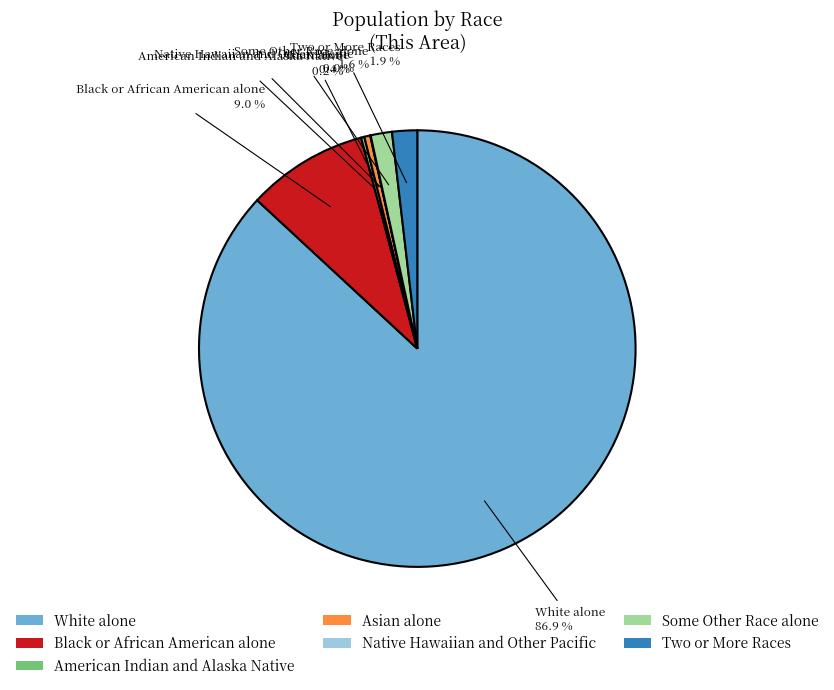

Which has a higher value, Asian alone or White alone?

White alone